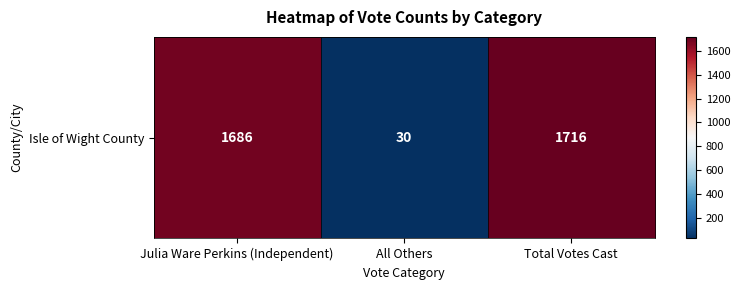

What is the change in value from Julia Ware Perkins (Independent) to All Others?

-1656